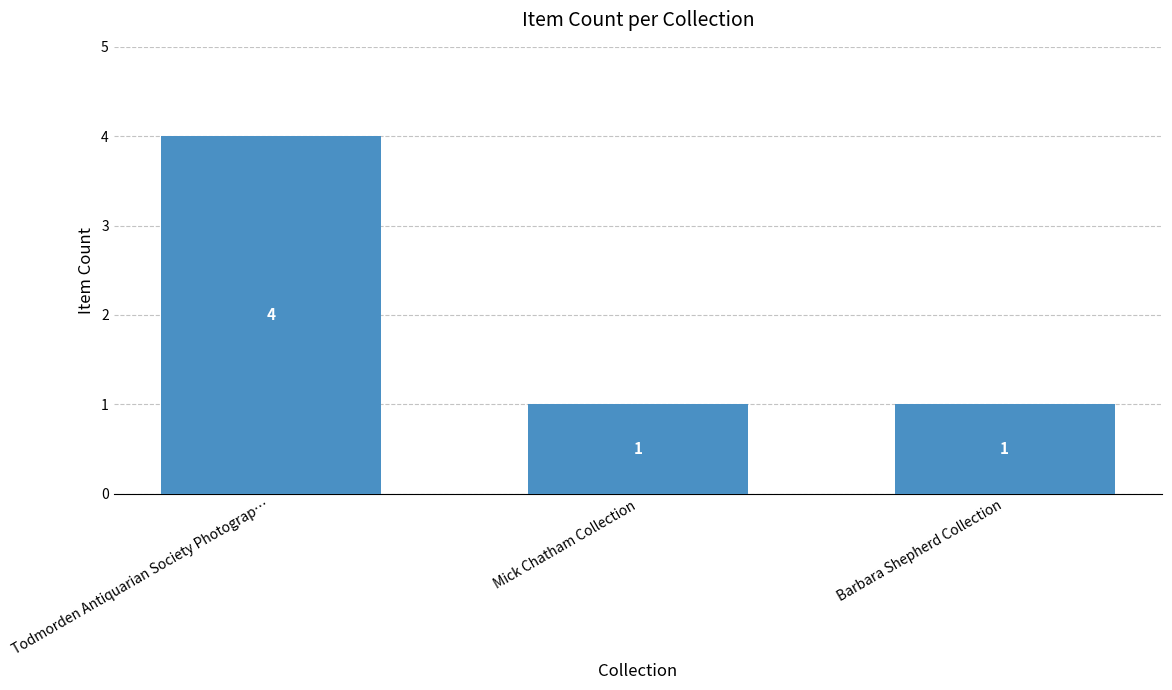

What is the label of the 3rd bar from the left?

Barbara Shepherd Collection